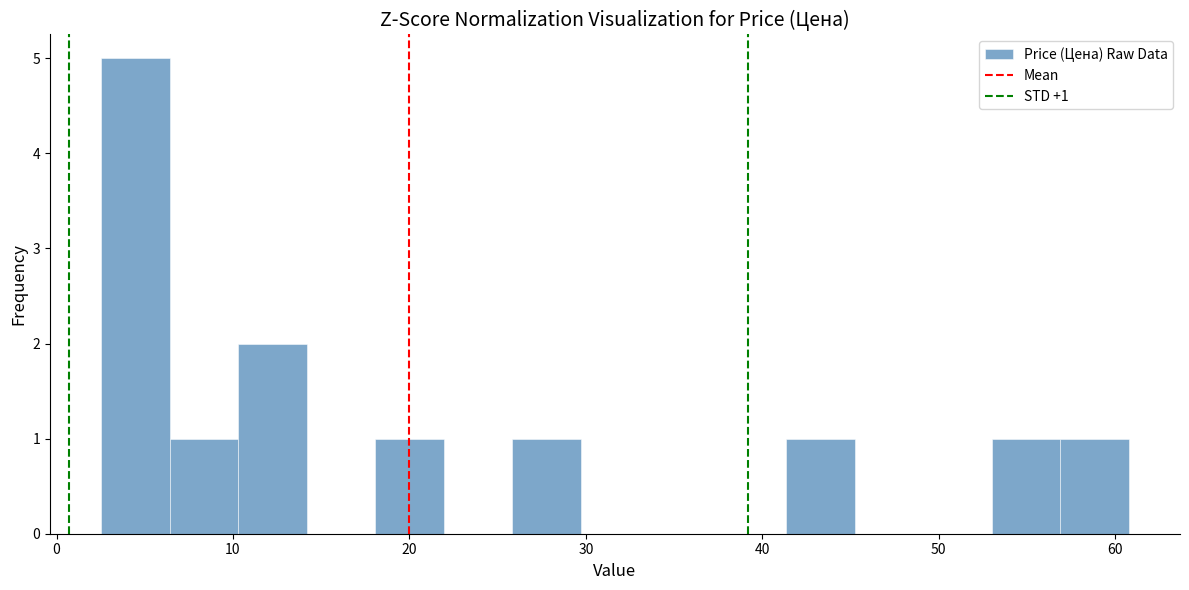

Read against the x-axis, roughly where is the centre of the tallest bar?

4